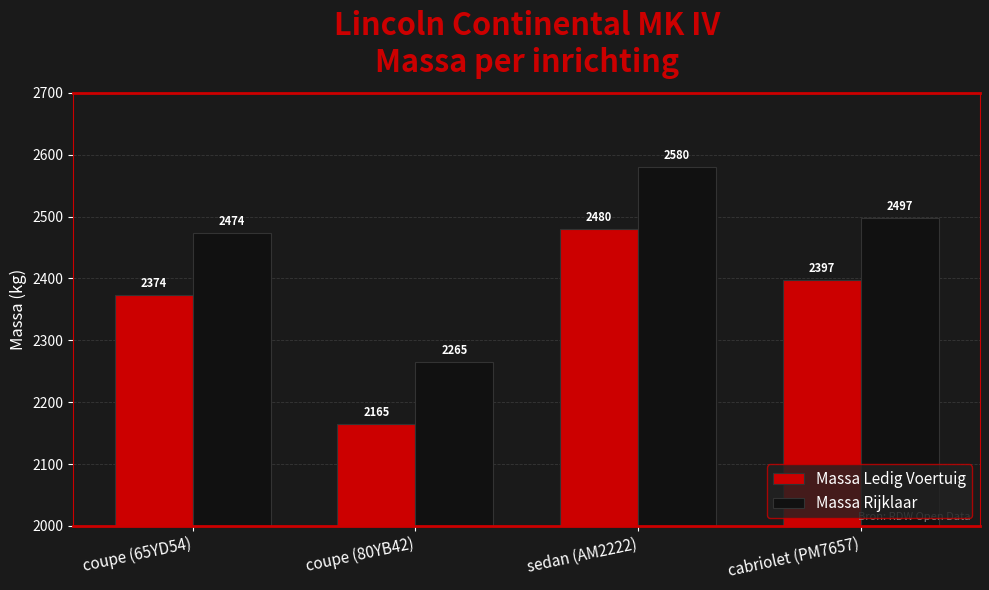

How many groups of bars are there?

4